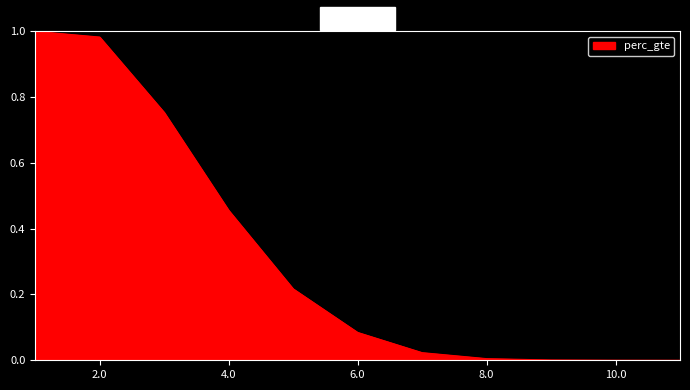

How many values exceed 0?

11